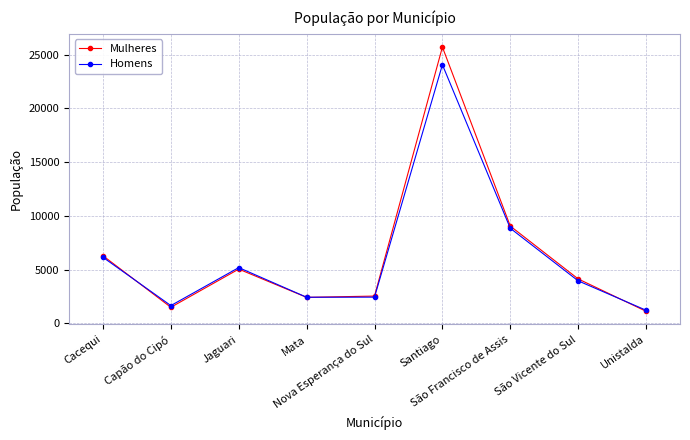

What is the approximate value of Homens at São Vicente do Sul?

3955